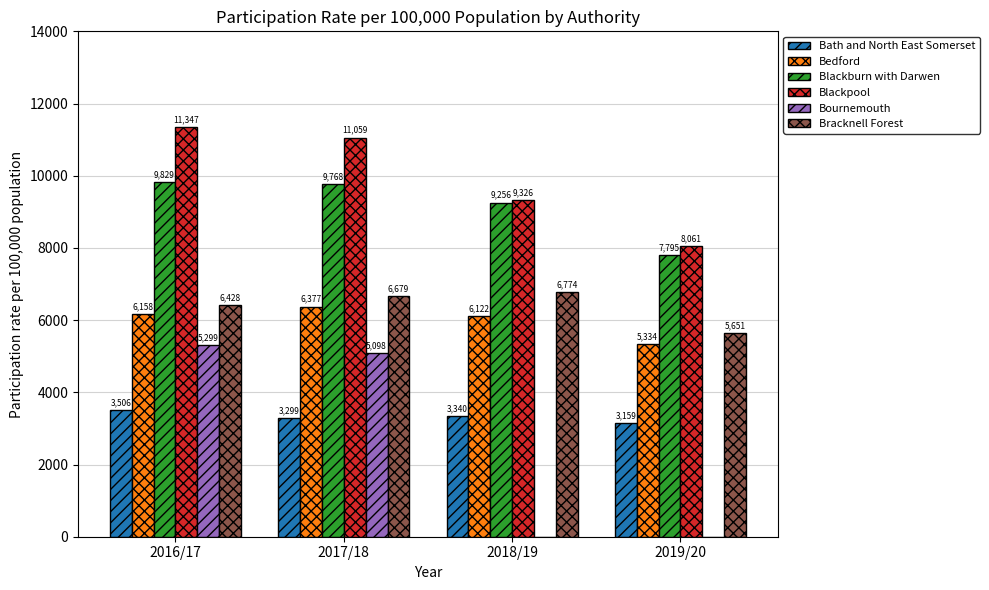

Does the chart contain stacked bars?

No